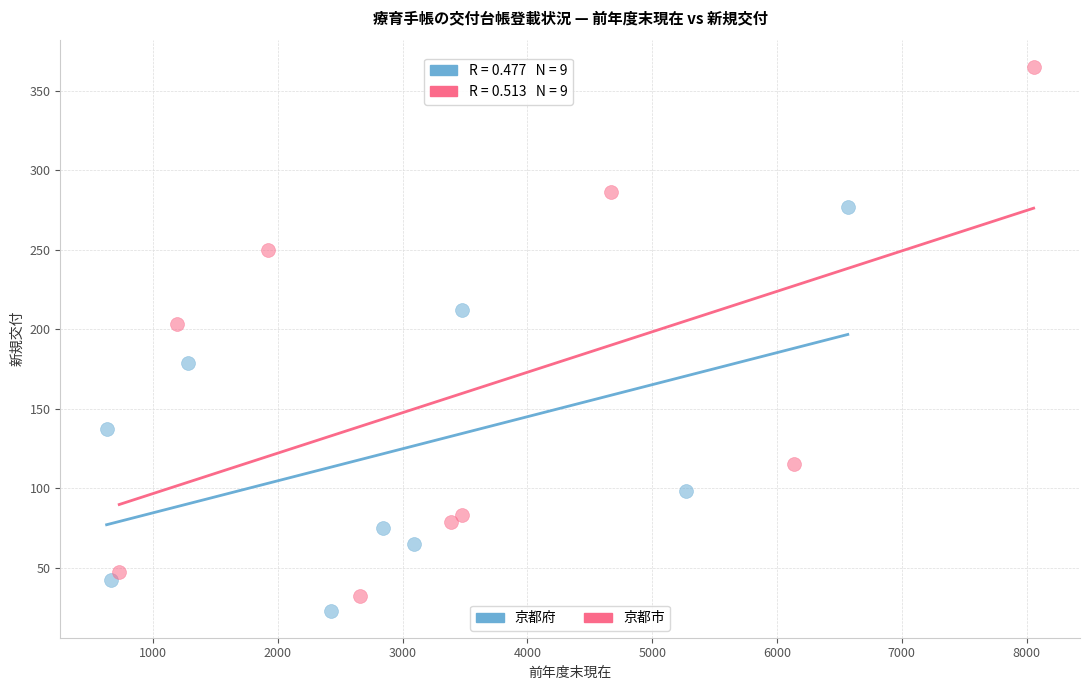

Which series contains the lowest Y value?

京都府